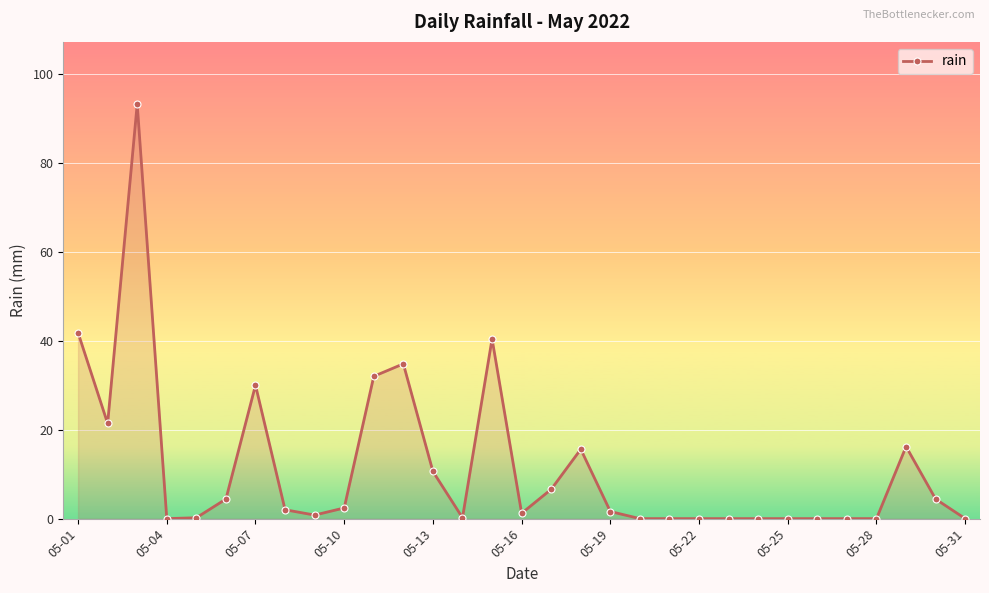

What is the greatest value displayed?

93.2